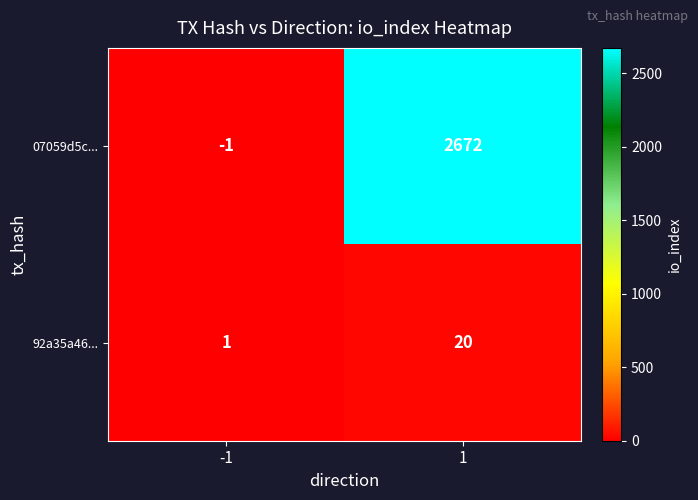

List the series in order of their overall mean, lowest first.

92a35a46..., 07059d5c...